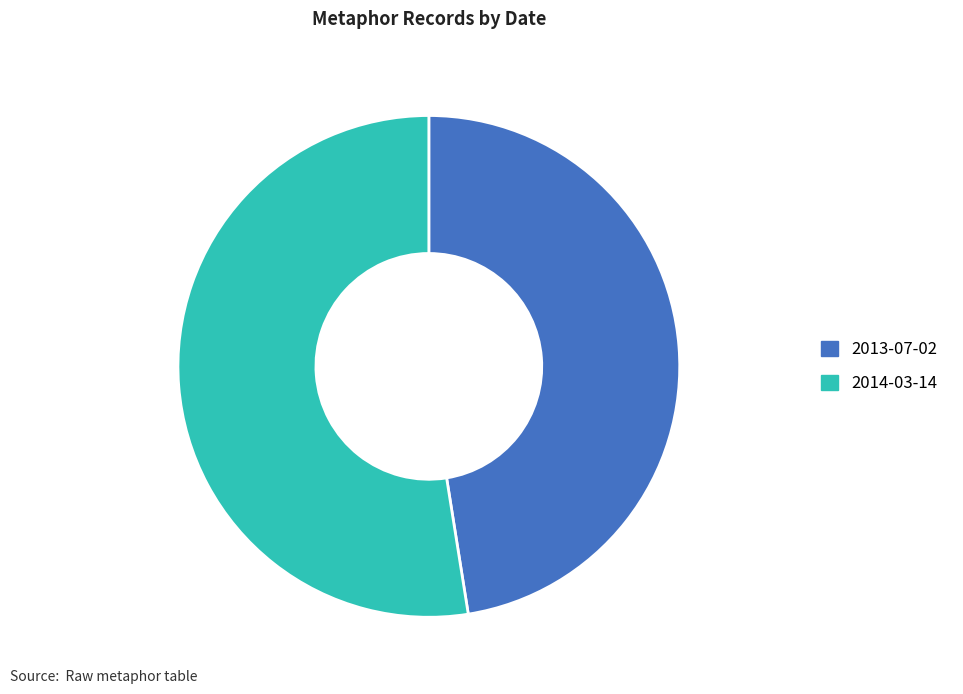

How many segments does this pie chart have?

2